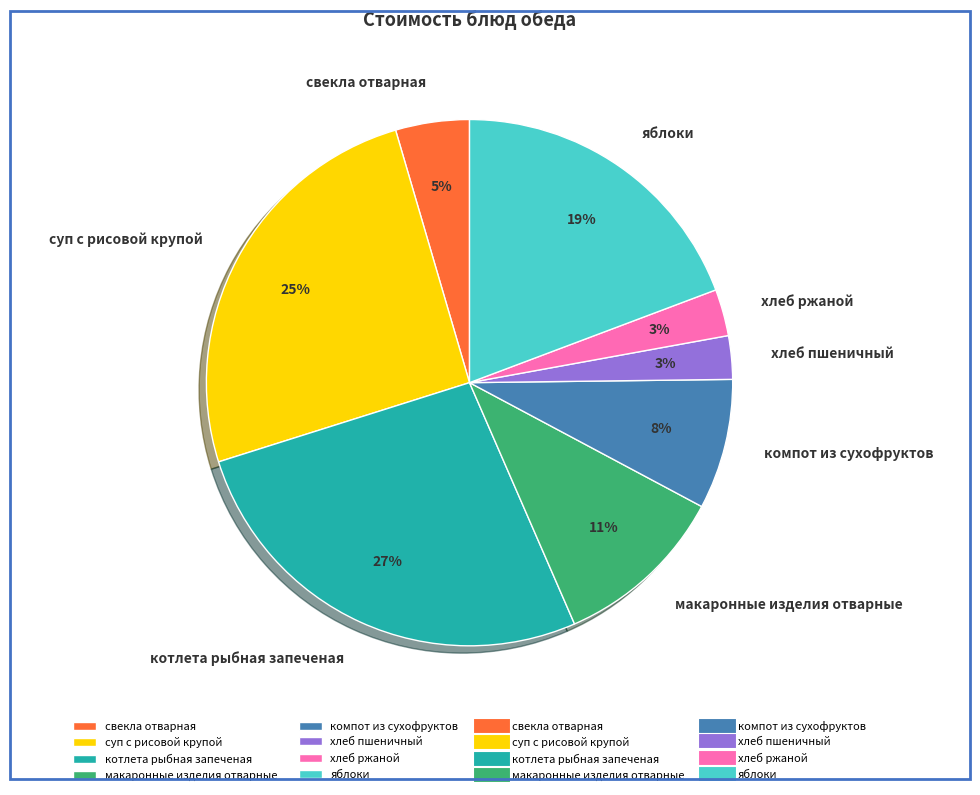

Do компот из сухофруктов and свекла отварная together represent more than half of the pie?

No